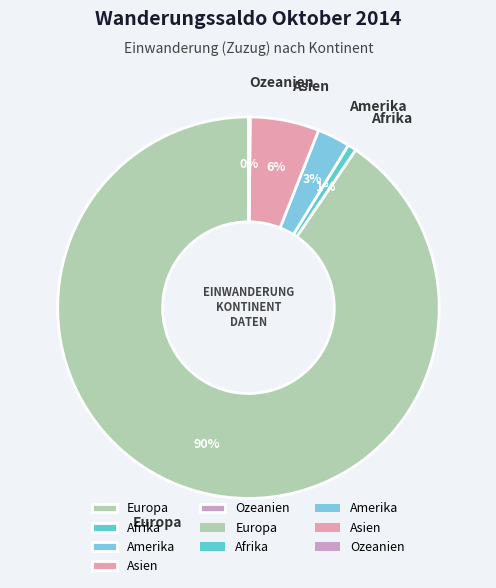

What is the largest slice in the pie chart?

Europa